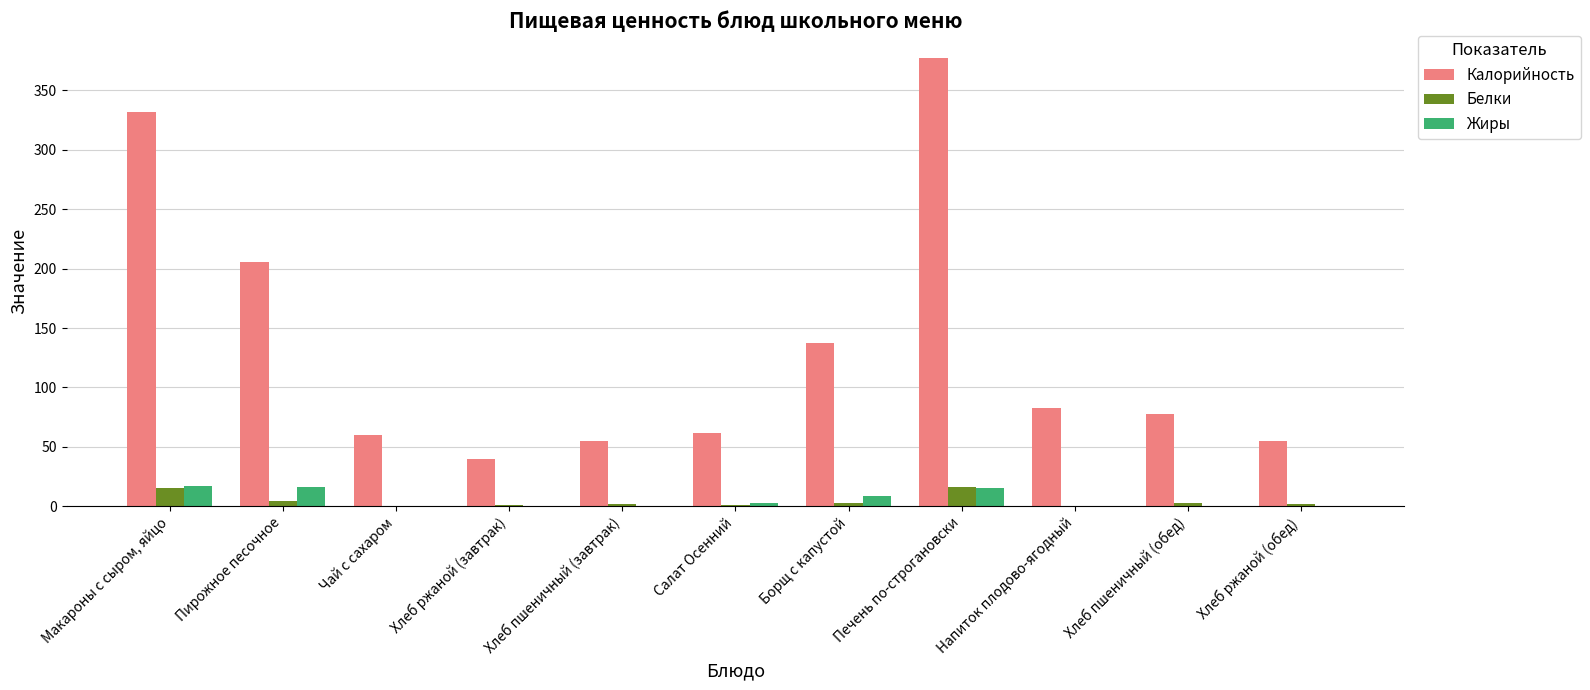

The value of Жиры at Напиток плодово-ягодный is 0.0. True or false?

True